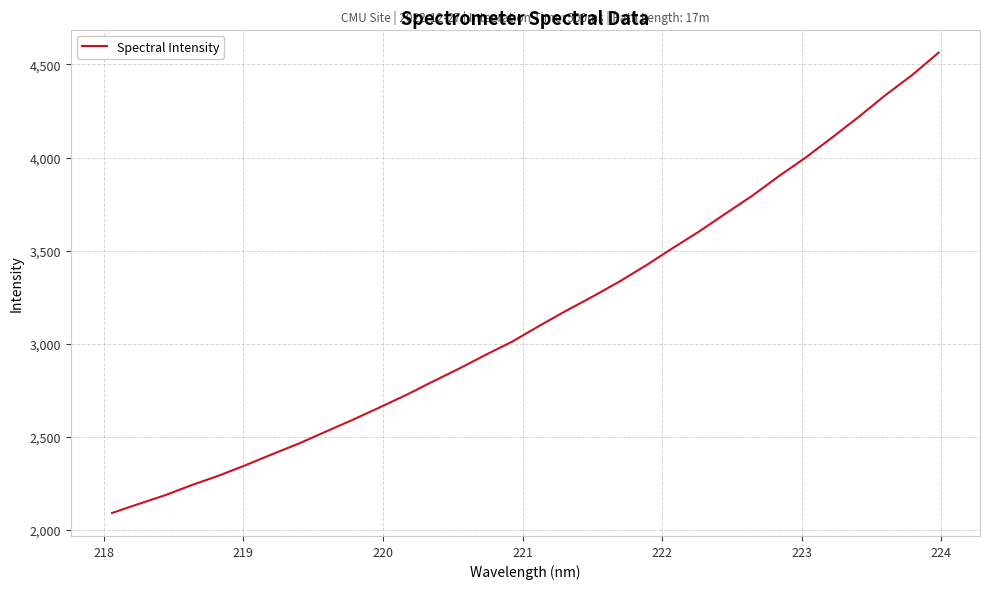

What is the minimum value shown in the chart?

2090.9